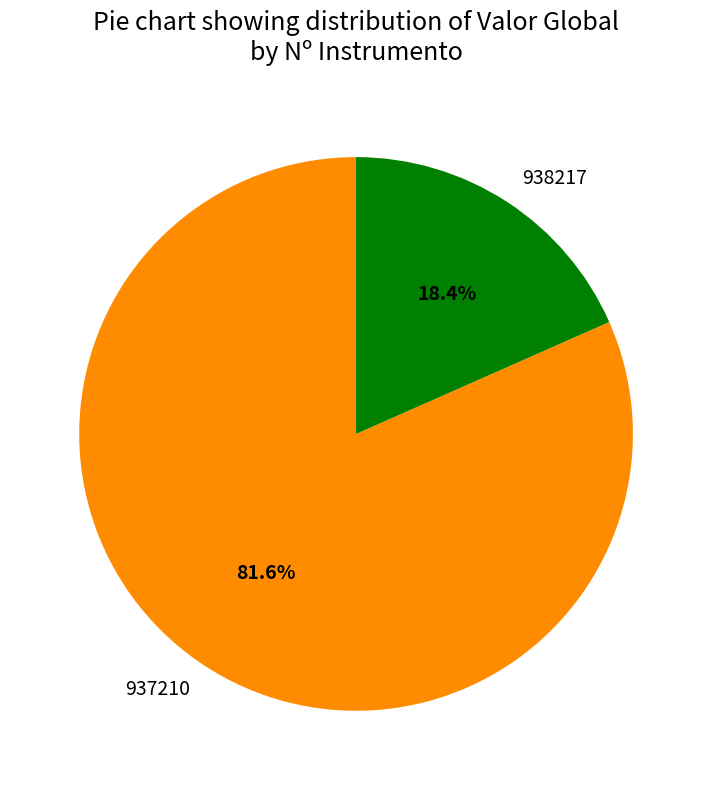

Count the number of slices in the pie.

2